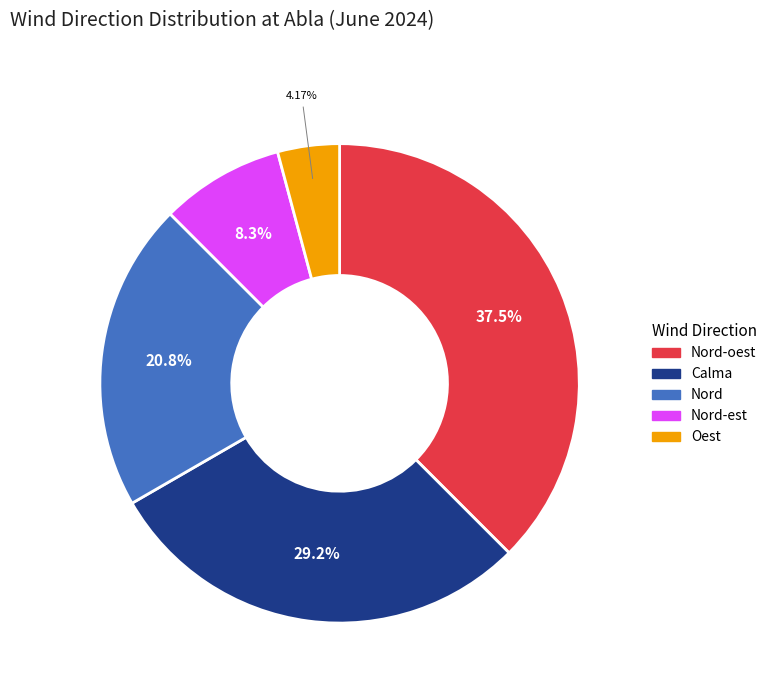

To the nearest percent, what is the difference between the largest and smallest slice percentages?

33%